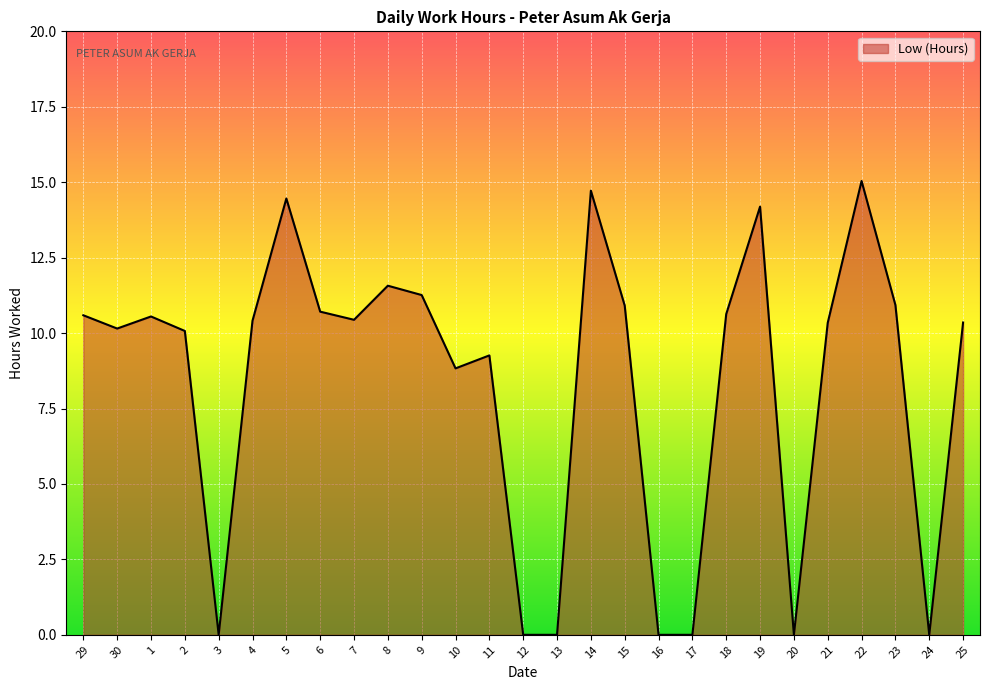

Read the value at 30.

10.2